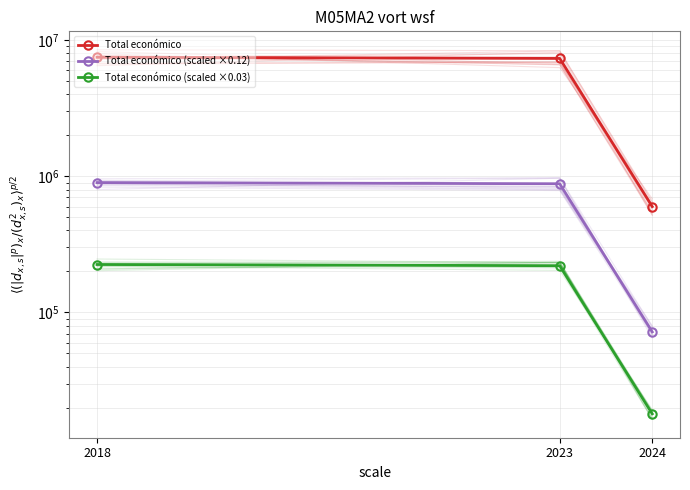

At which label does Total económico (scaled ×0.12) reach its peak?

2018